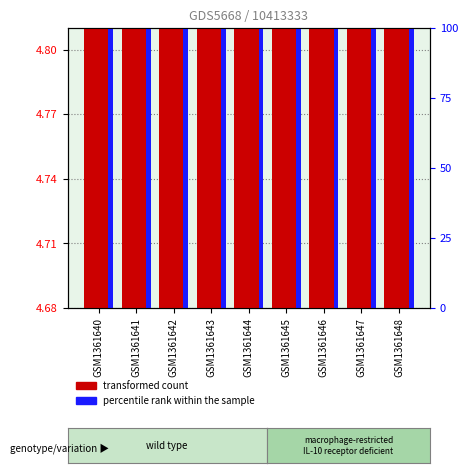

Which category has the lowest value in the col_5 series?

GSM1361647